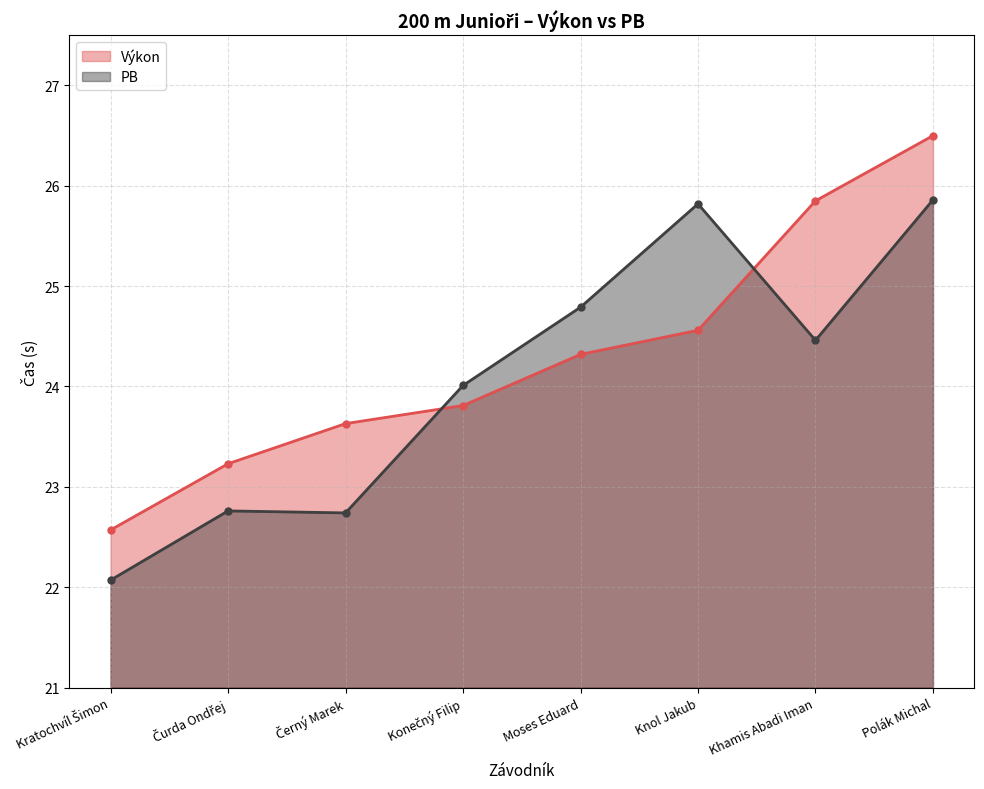

Which series ends up on top after the final intersection of Výkon and PB?

Výkon